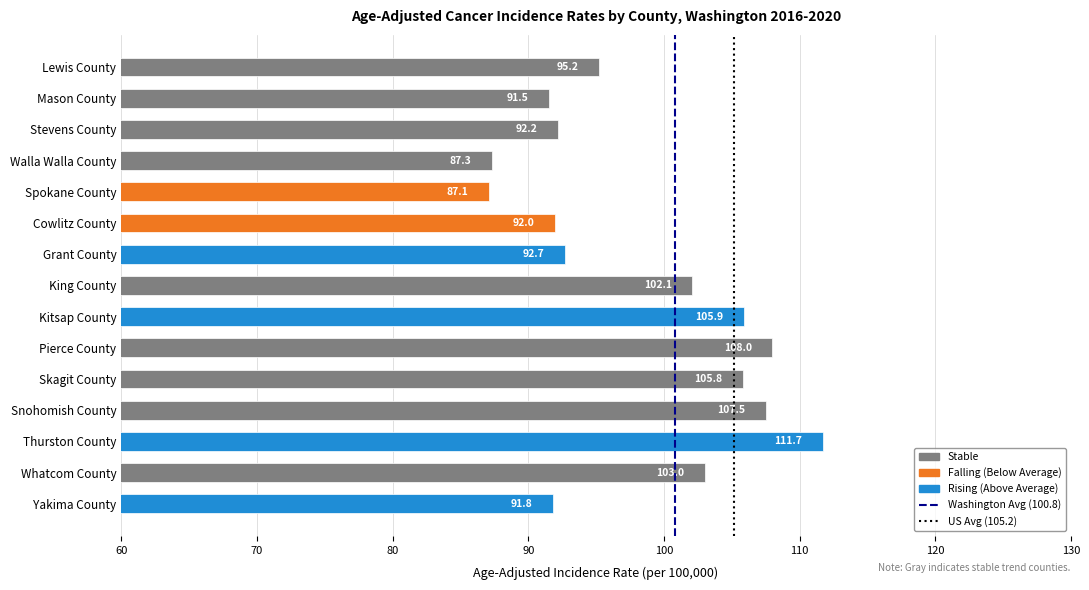

Rank the categories by value from highest to lowest.

Thurston County, Pierce County, Snohomish County, Kitsap County, Skagit County, Whatcom County, King County, Lewis County, Grant County, Stevens County, Cowlitz County, Yakima County, Mason County, Walla Walla County, Spokane County